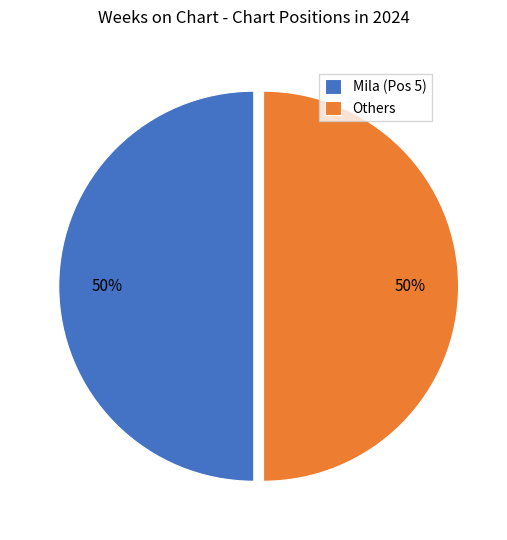

To the nearest percent, what percentage of the pie is Others?

50%